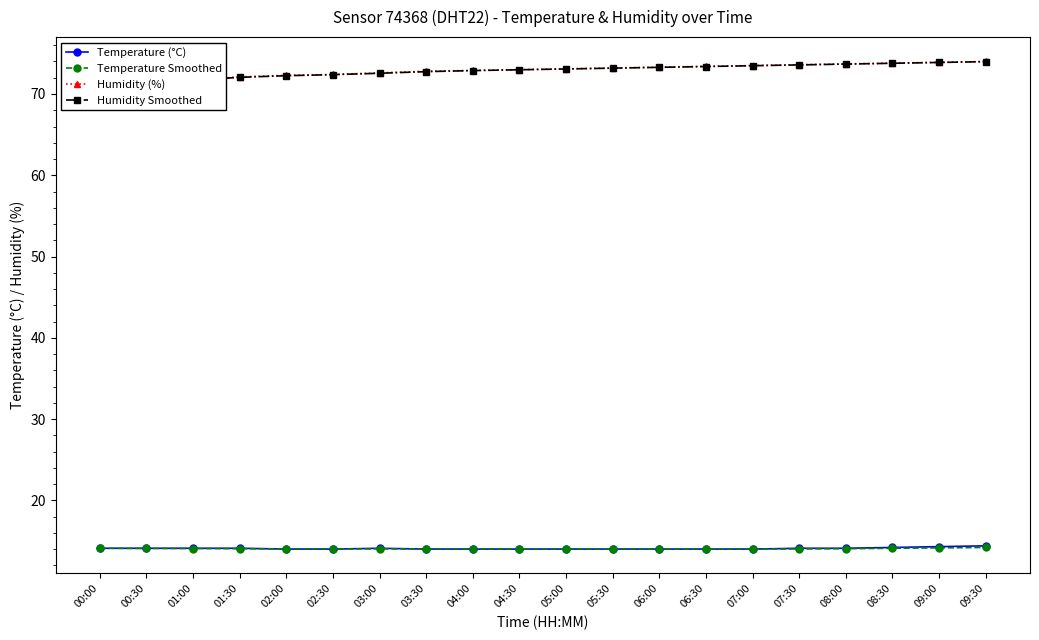

Where is Humidity Smoothed nearest to the value 72?

01:30